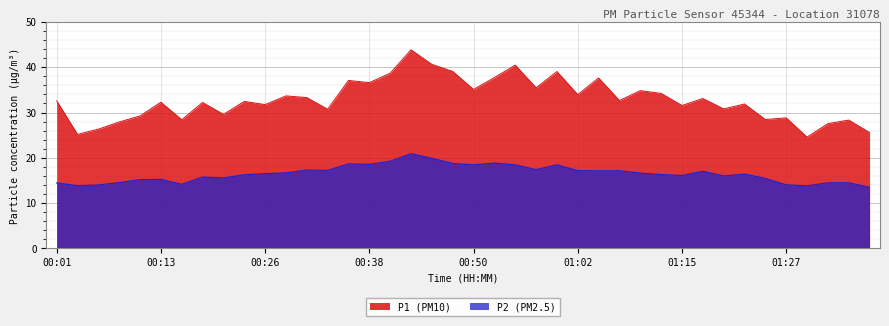

What is the difference between the maximum and minimum values in the P1 series?

19.3